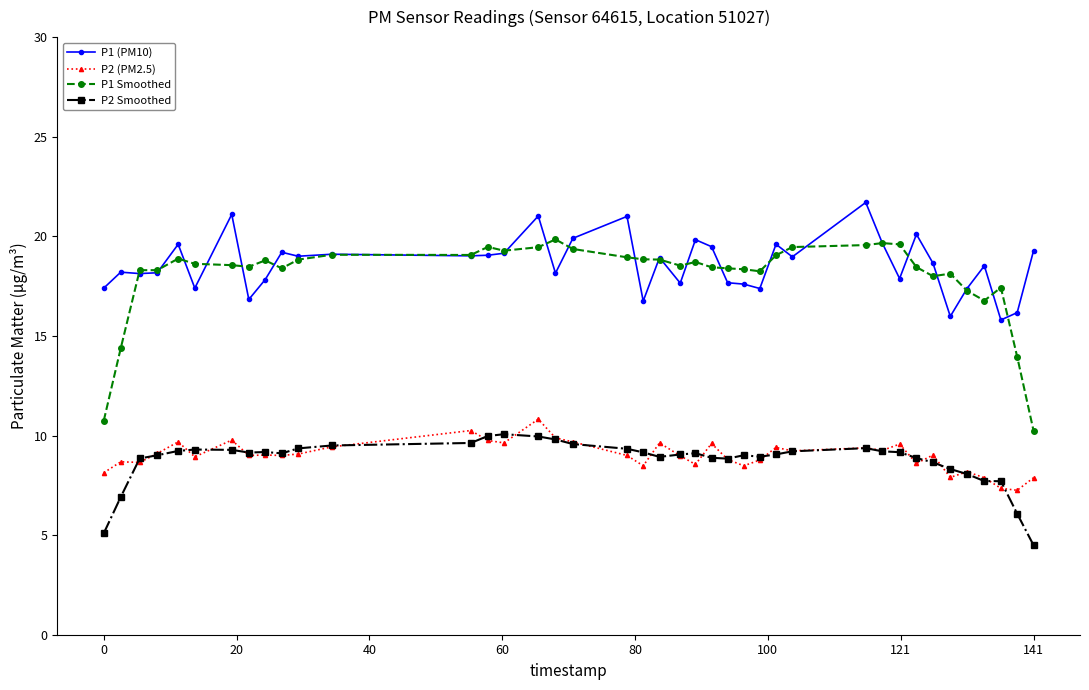

What is the lowest value of the P1 (PM10) series?

15.8